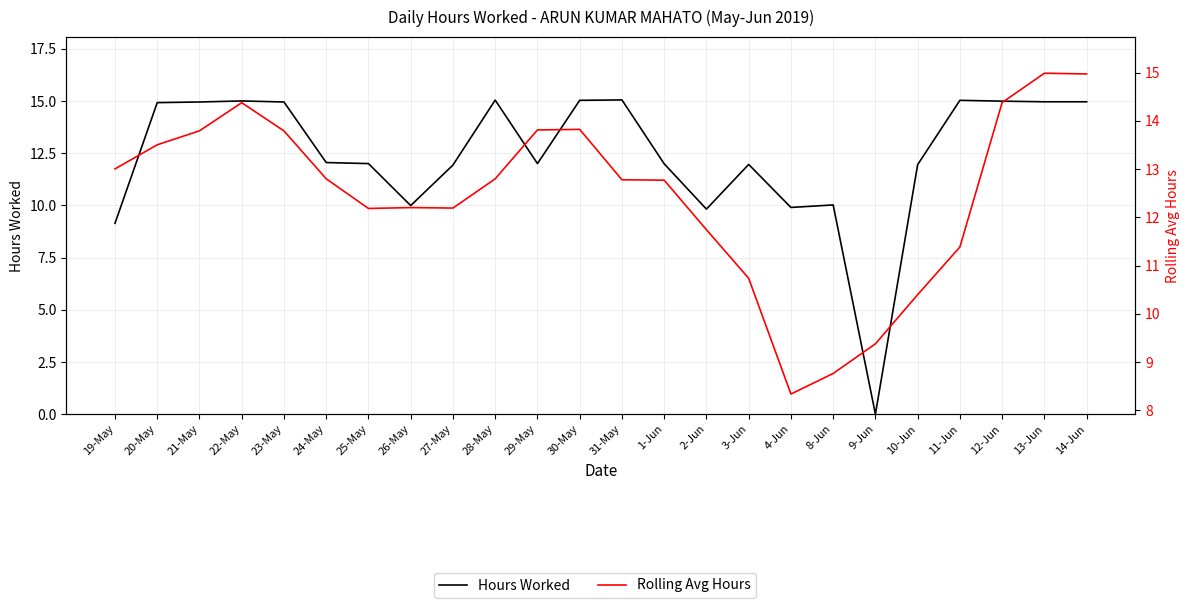

Is the value of Rolling Avg Hours at 13-Jun greater than the value of Hours Worked at 21-May?

Yes